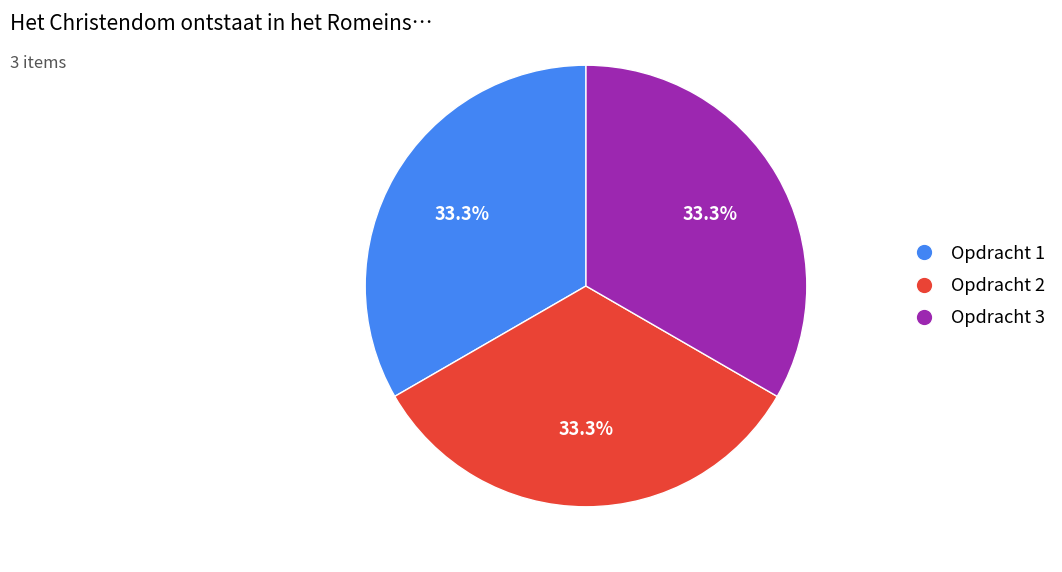

True or false: Opdracht 2 accounts for 33% of the total.

True